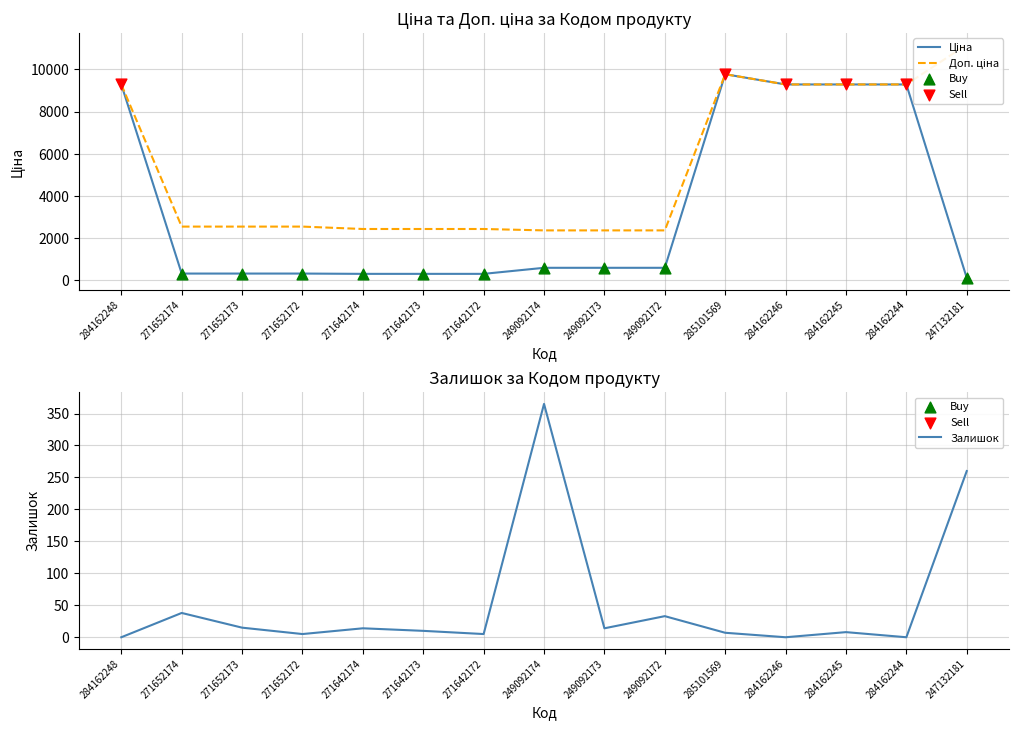

At which category is the sum across all series the highest?

285101569